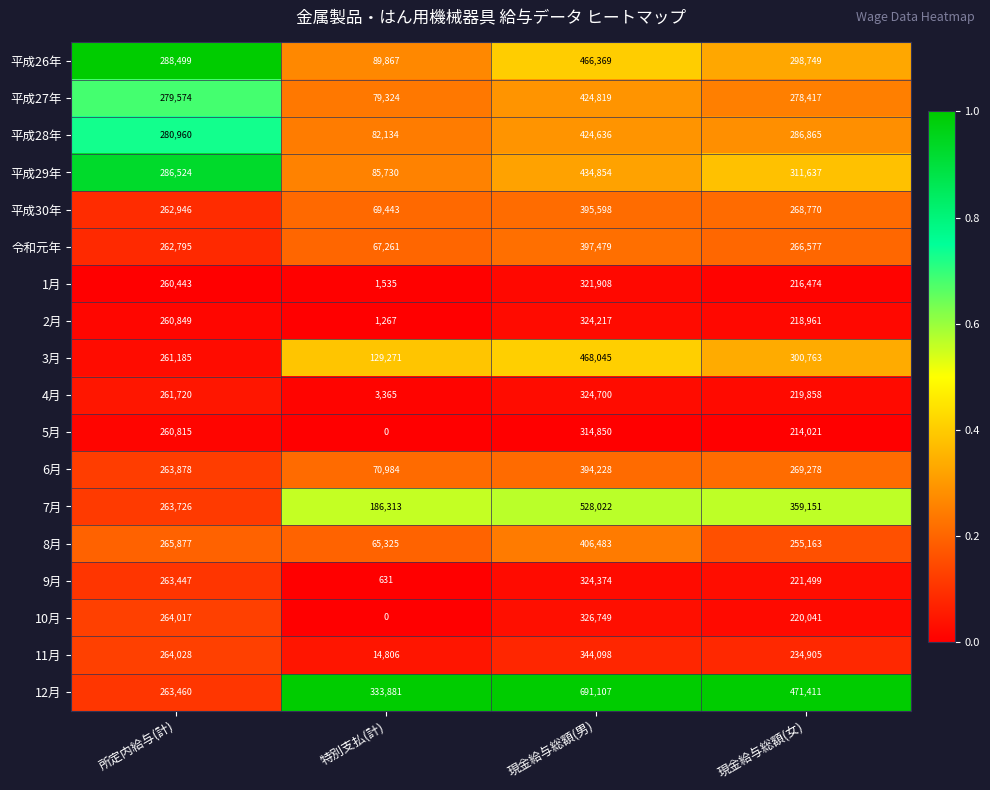

What is the difference between the maximum and minimum values in the 平成26年 series?

376502